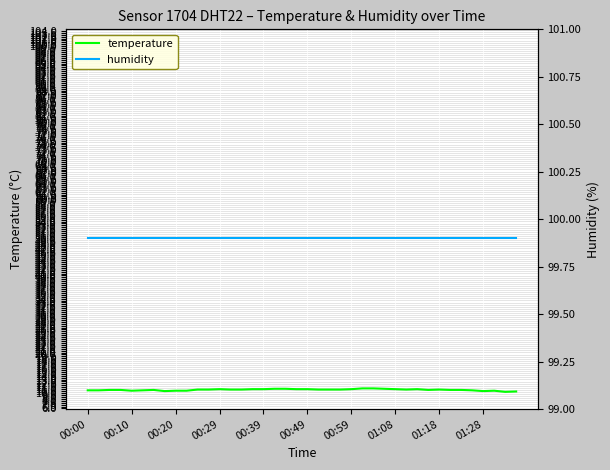

Reading left to right, extract all data points from this chart.

temperature: 10.7	10.7	10.8	10.8	10.6	10.7	10.8	10.5	10.6	10.6	10.9	10.9	11.0	10.9	10.9	11.0	11.0	11.1	11.1	11.0	11.0	10.9	10.9	10.9	11.0	11.2	11.2	11.1	11.0	10.9	11.0	10.8	10.9	10.8	10.8	10.7	10.5	10.6	10.3	10.4
humidity: 99.9	99.9	99.9	99.9	99.9	99.9	99.9	99.9	99.9	99.9	99.9	99.9	99.9	99.9	99.9	99.9	99.9	99.9	99.9	99.9	99.9	99.9	99.9	99.9	99.9	99.9	99.9	99.9	99.9	99.9	99.9	99.9	99.9	99.9	99.9	99.9	99.9	99.9	99.9	99.9